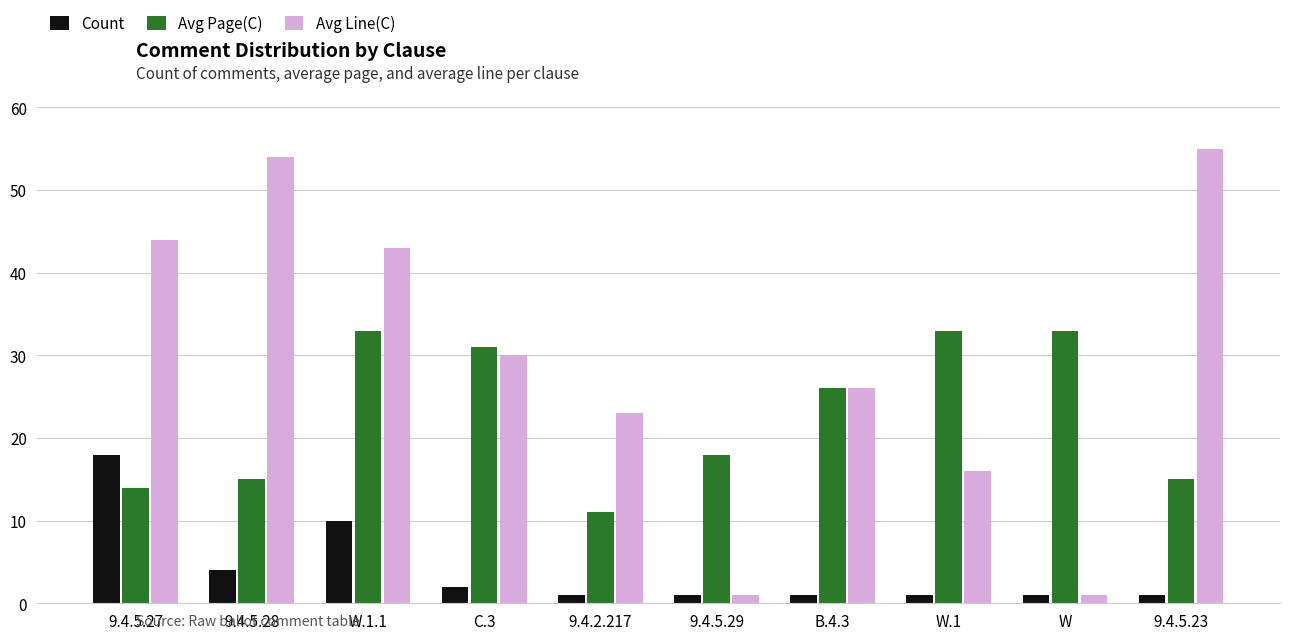

Reading left to right, list all the values displayed in this chart.

Count: 9.4.5.27=18	9.4.5.28=4	W.1.1=10	C.3=2	9.4.2.217=1	9.4.5.29=1	B.4.3=1	W.1=1	W=1	9.4.5.23=1
Avg Page(C): 9.4.5.27=14	9.4.5.28=15	W.1.1=33	C.3=31	9.4.2.217=11	9.4.5.29=18	B.4.3=26	W.1=33	W=33	9.4.5.23=15
Avg Line(C): 9.4.5.27=44	9.4.5.28=54	W.1.1=43	C.3=30	9.4.2.217=23	9.4.5.29=1	B.4.3=26	W.1=16	W=1	9.4.5.23=55